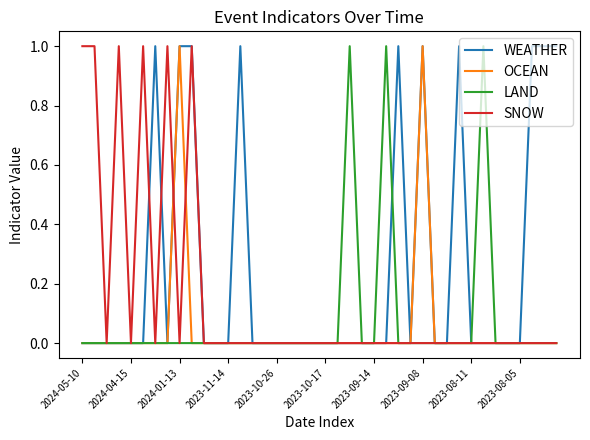

Which series has the largest total across all categories?

WEATHER